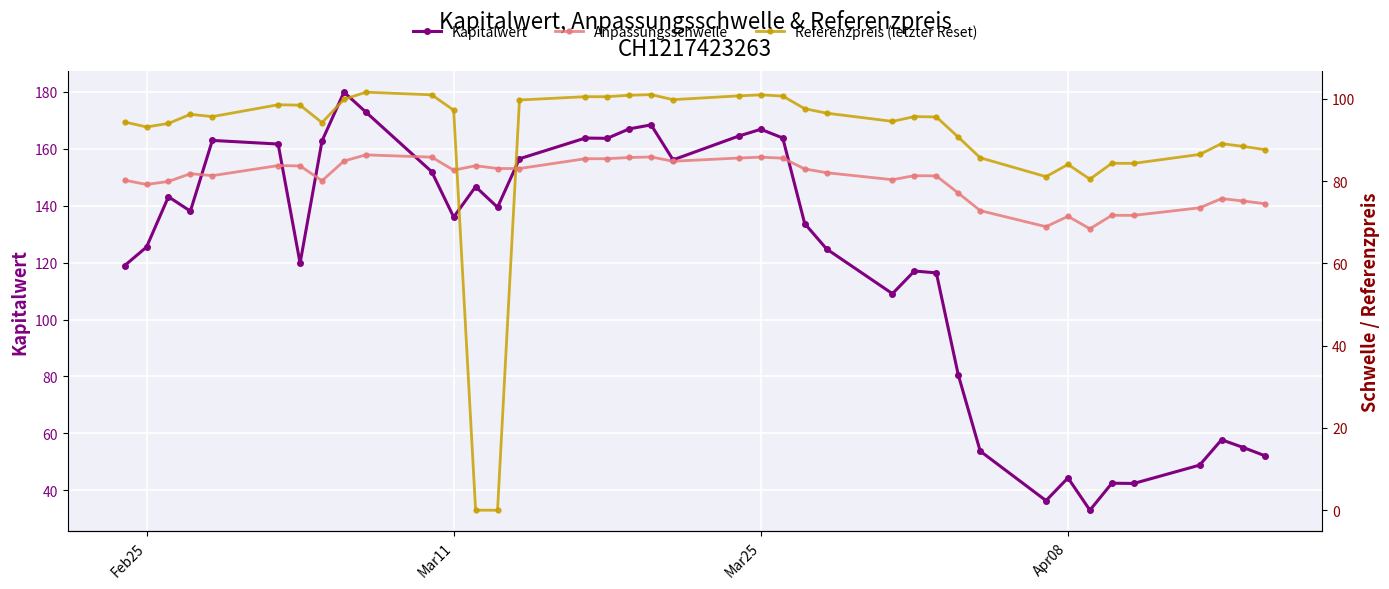

What are all the series names shown in the legend?

Kapitalwert, Anpassungsschwelle, Referenzpreis (letzter Reset)